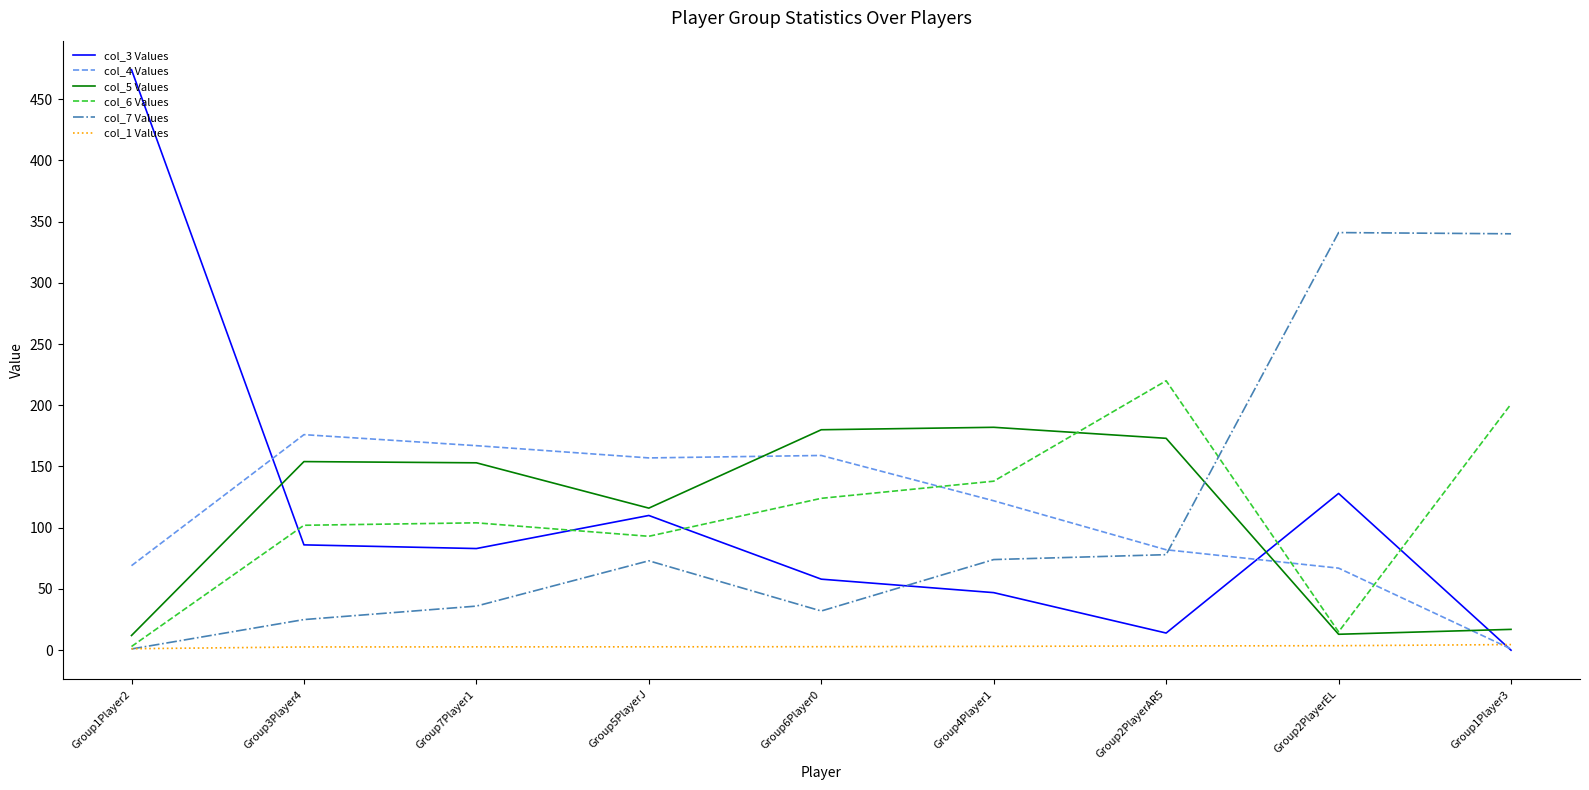

Which series has the widest spread of values?

col_3 Values